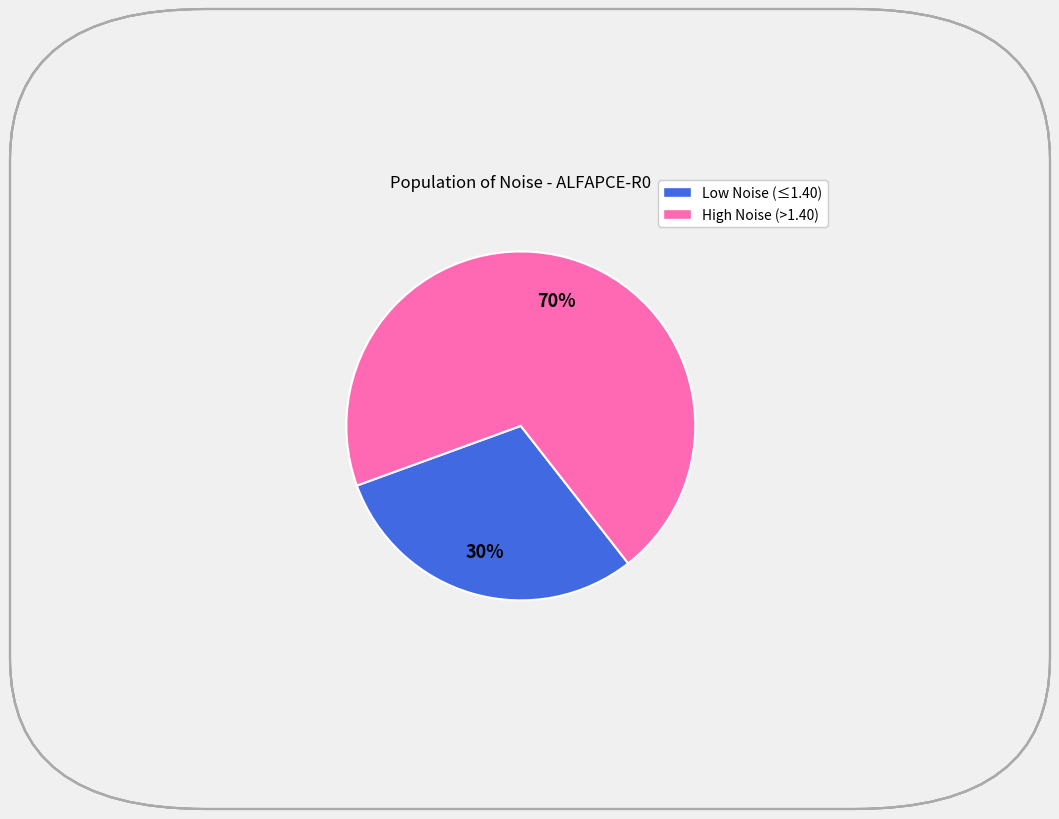

To the nearest percent, what is the difference between the largest and smallest slice percentages?

40%